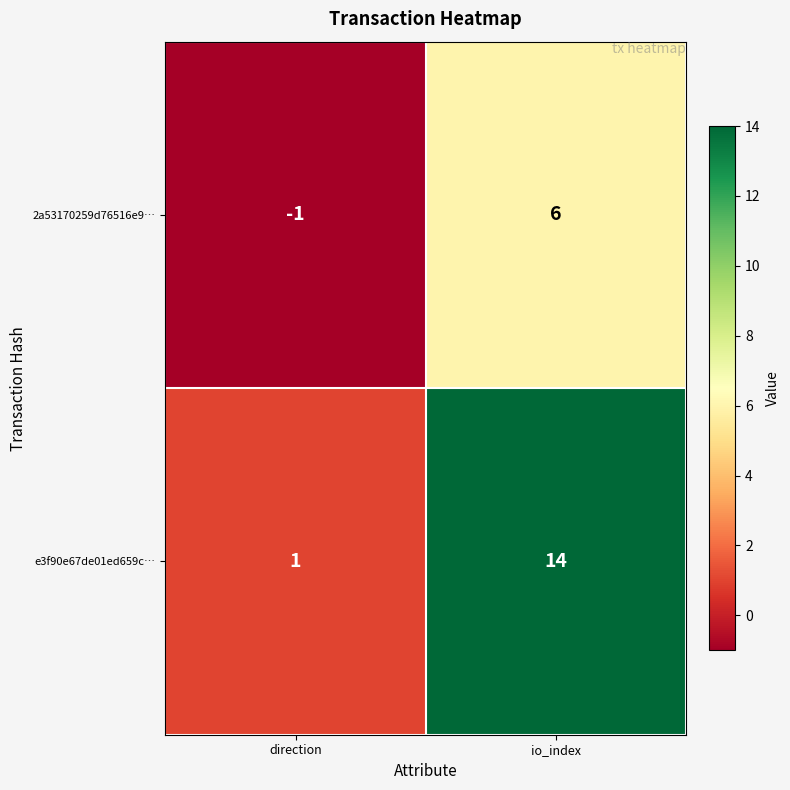

At which category is the sum across all series the highest?

io_index